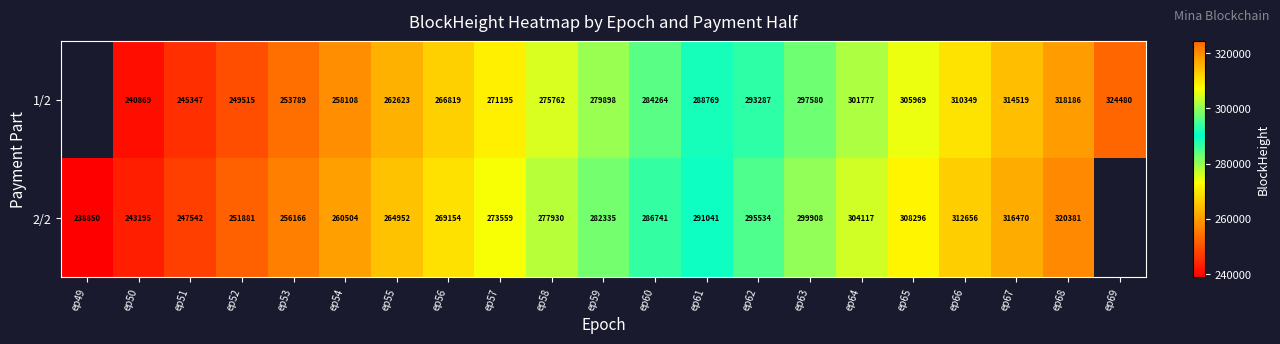

At ep50, list the series in order from smallest to largest.

1/2, 2/2